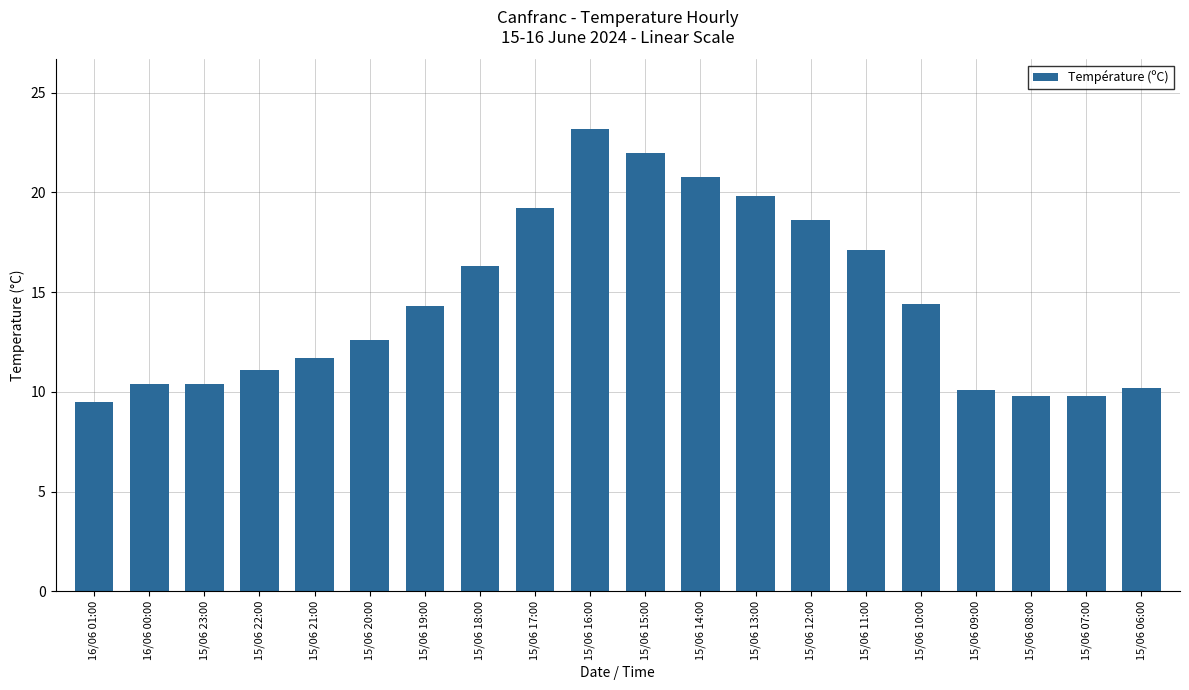

What is the change in value from 16/06 01:00 to 15/06 13:00?

+10.3